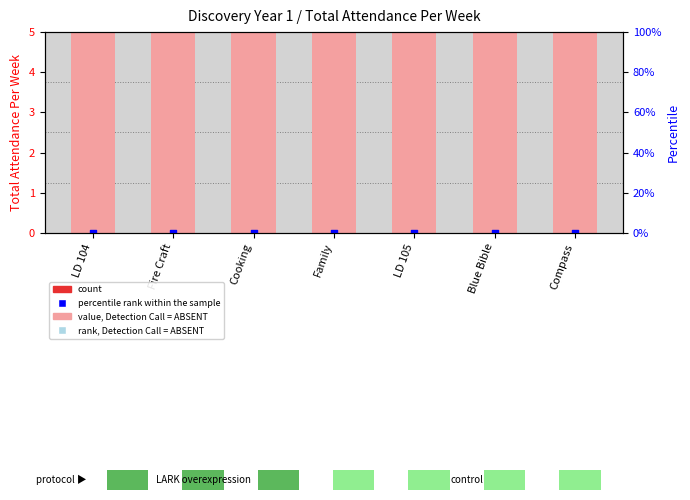

Is the value of rank, Detection Call = ABSENT at Cooking greater than the value of count at LD 105?

Yes